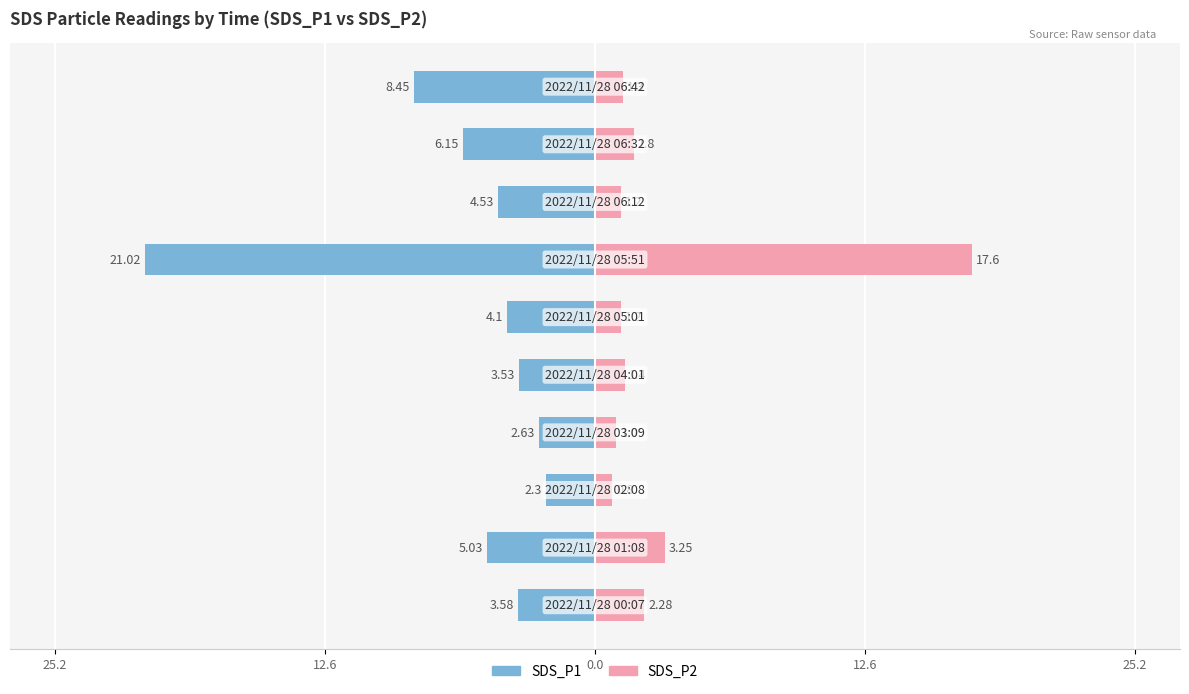

What is the average value of the SDS_P2 series?

3.2